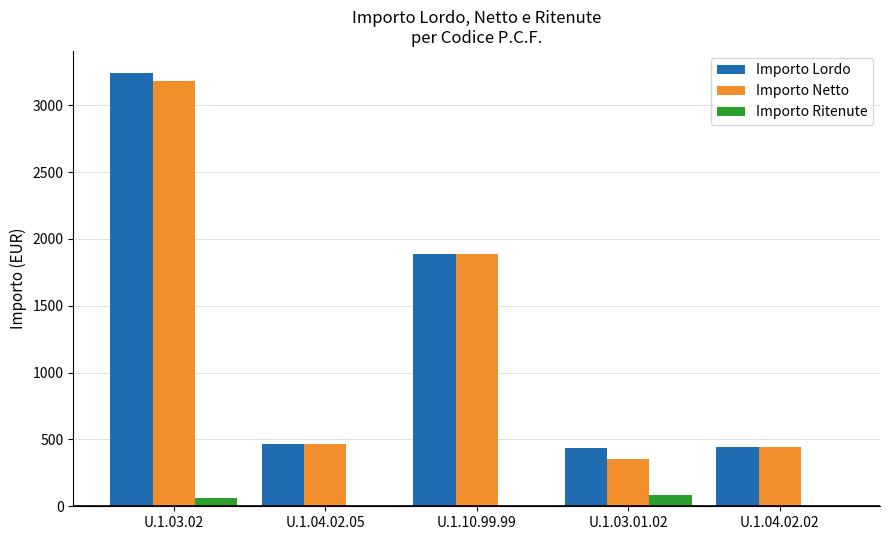

True or false: Importo Netto has a value of 467.7 at U.1.04.02.05.

True